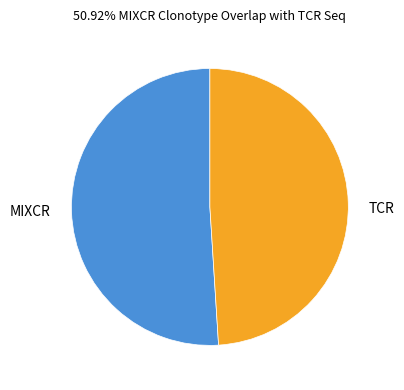

Which category has the smallest portion of the pie?

TCR